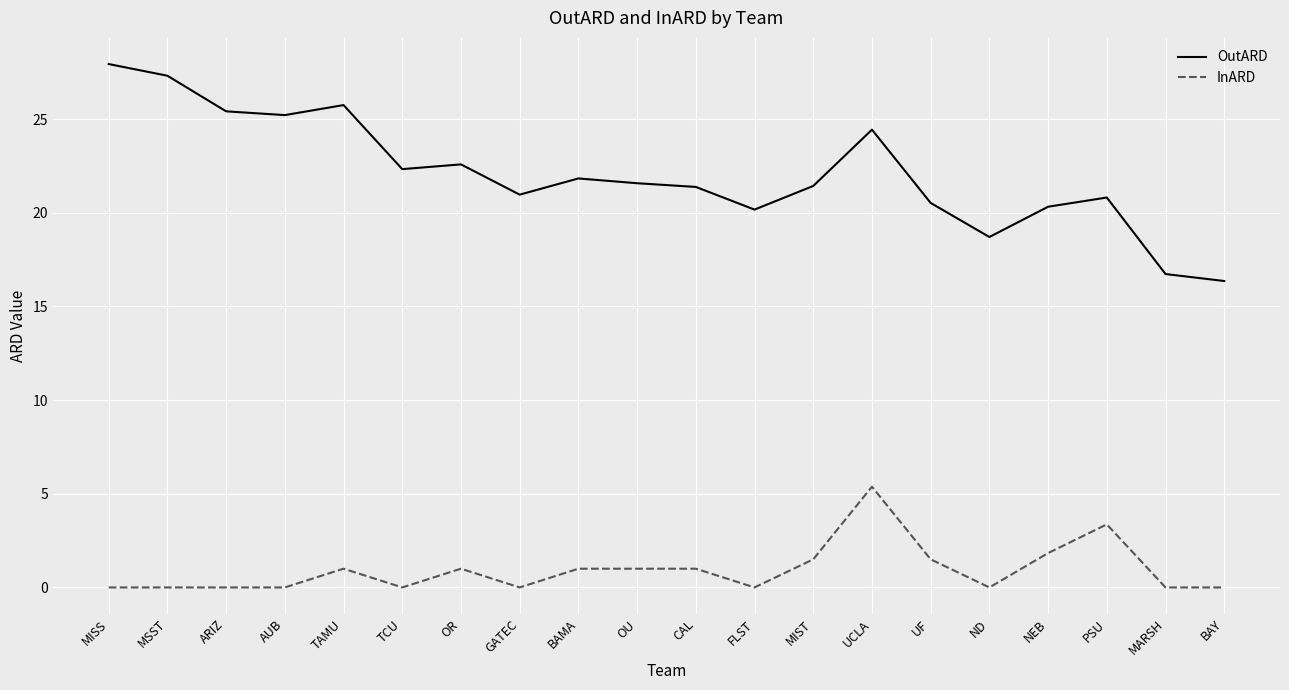

What are all the series names shown in the legend?

OutARD, InARD